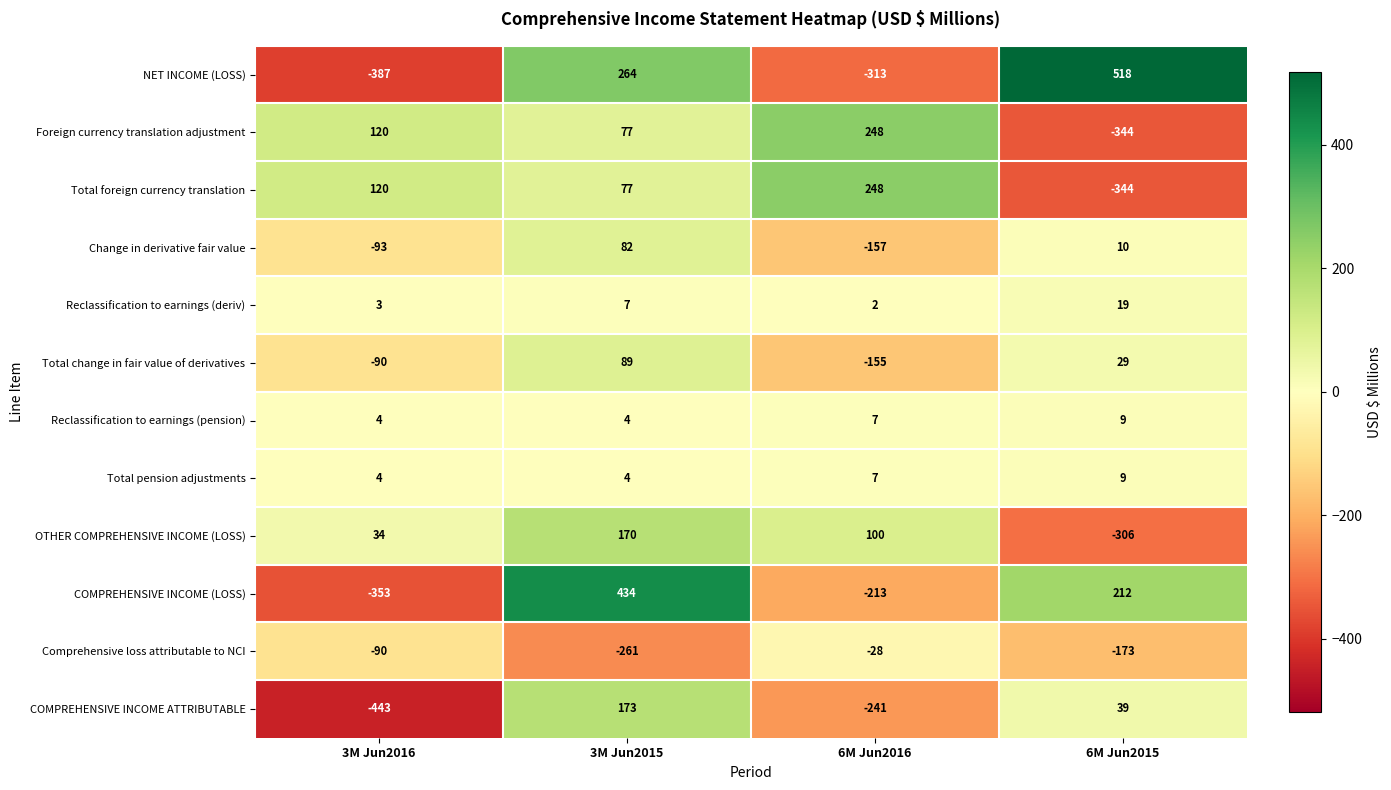

What is the difference between the maximum and second lowest values in the Total foreign currency translation series?

171